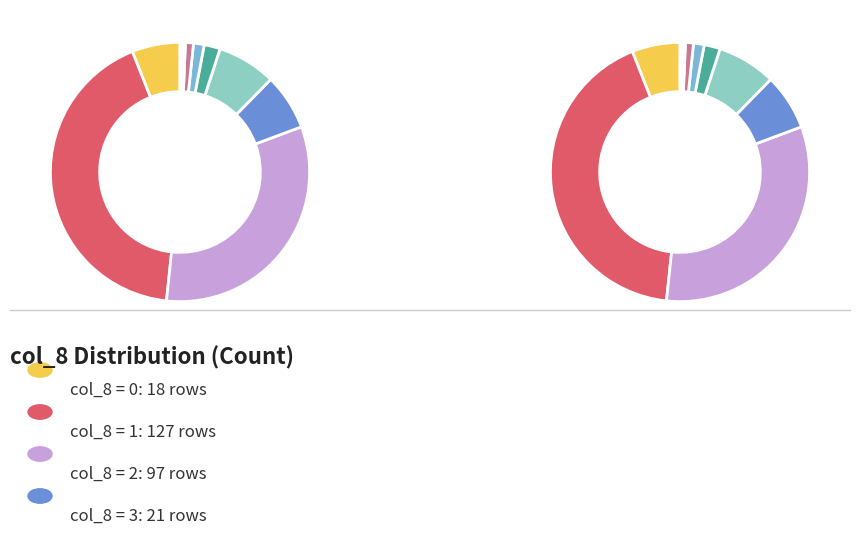

Between 1 and 7, which is larger?

1